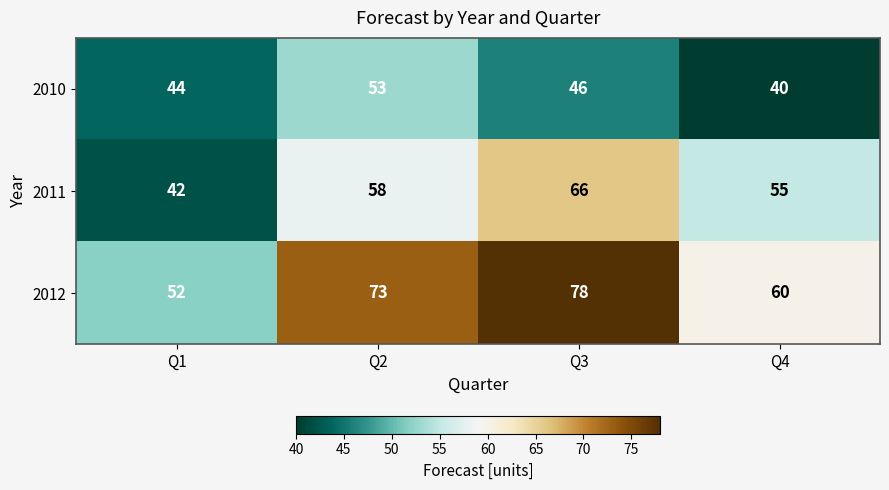

Rank the series at Q1 from lowest to highest value.

2011, 2010, 2012